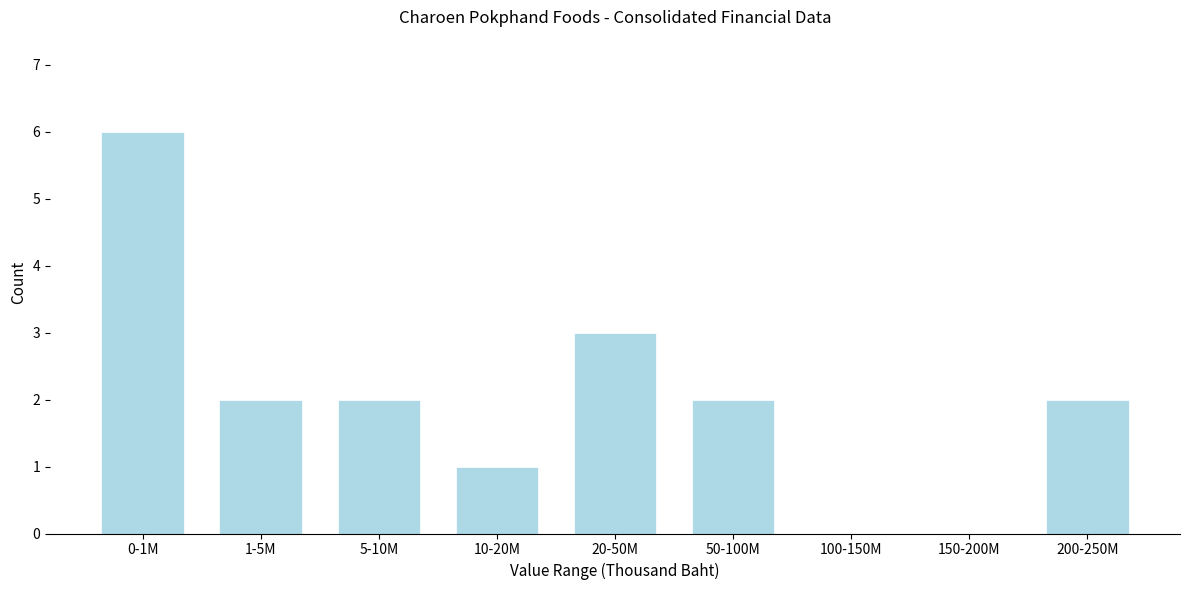

Reading left to right, what are all the values shown in this chart?

0-1M=6	1-5M=2	5-10M=2	10-20M=1	20-50M=3	50-100M=2	100-150M=0	150-200M=0	200-250M=2